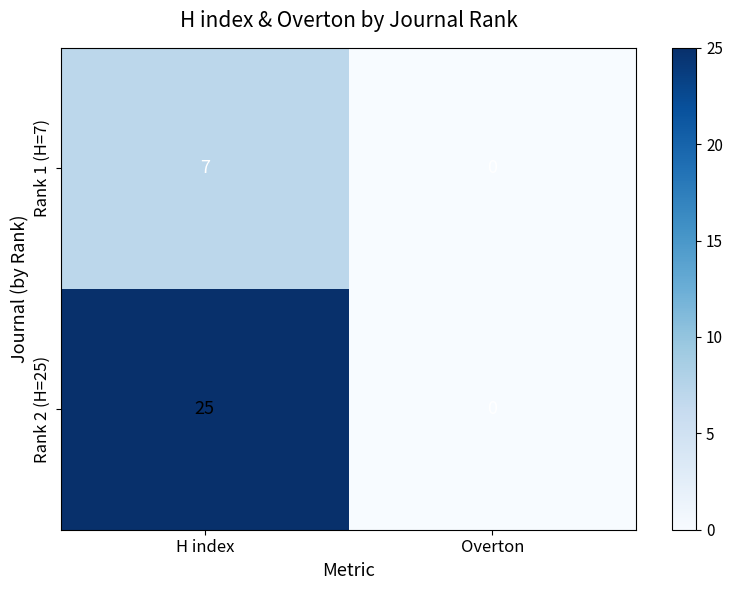

Rank the series by their maximum value, from highest to lowest.

Rank 2 (H=25), Rank 1 (H=7)